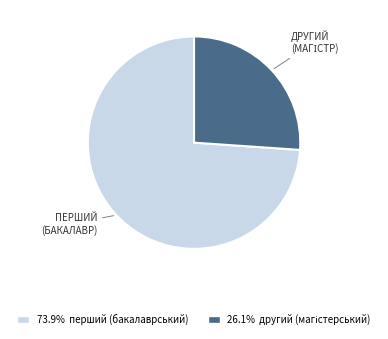

Is there any slice that represents more than half of the pie?

Yes